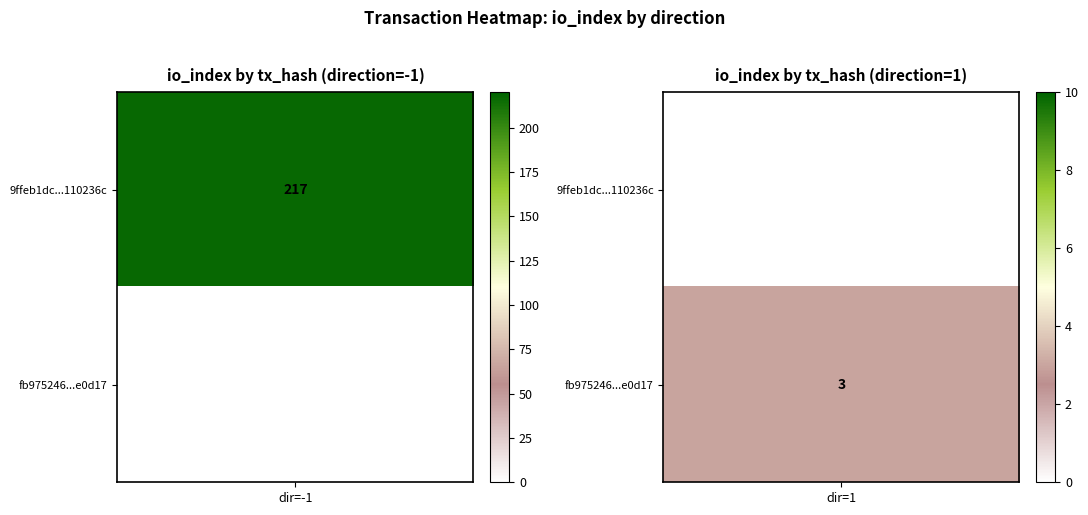

Rank the series at io_index from lowest to highest value.

fb97524637fd9cdd58af32dcb81dbf404ae0d17, 9ffeb1dc8b8f6f0c063c8e3b3b094dc6110236c